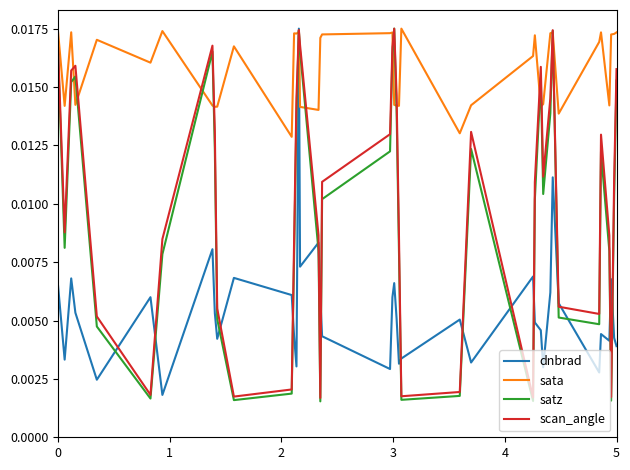

Which series has the largest total across all categories?

sata